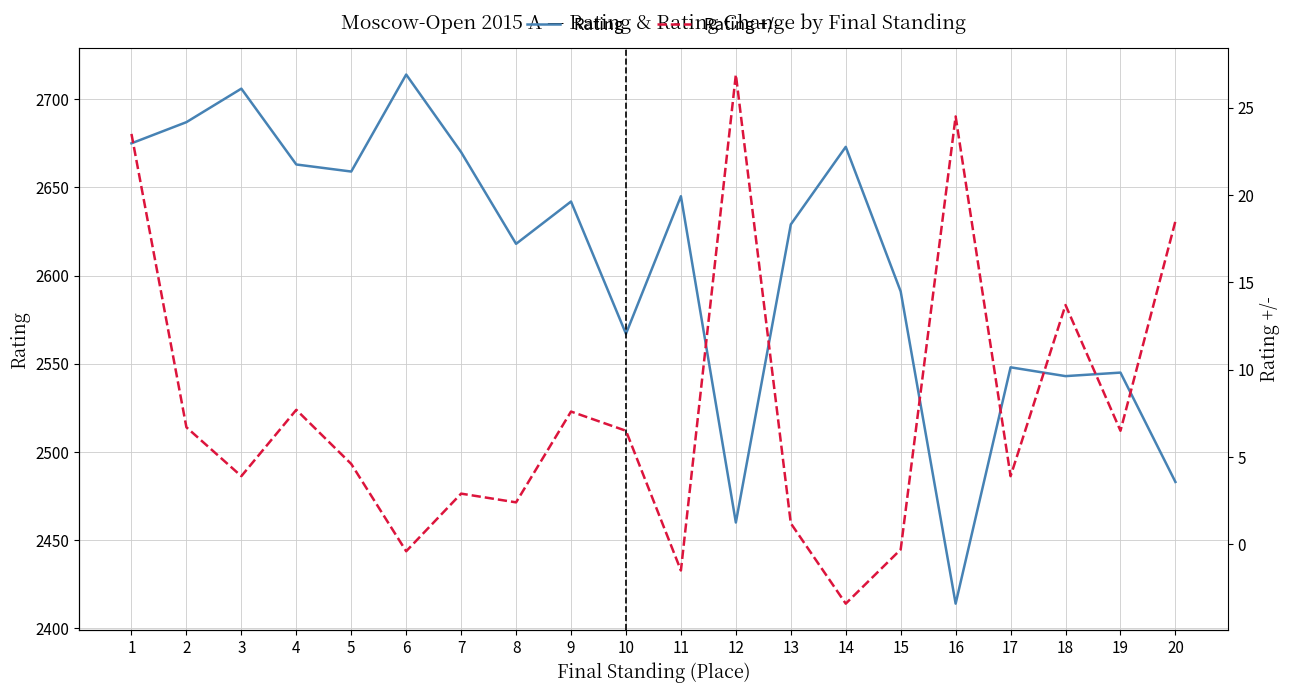

What is the sum of all Rating +/- values?

155.4